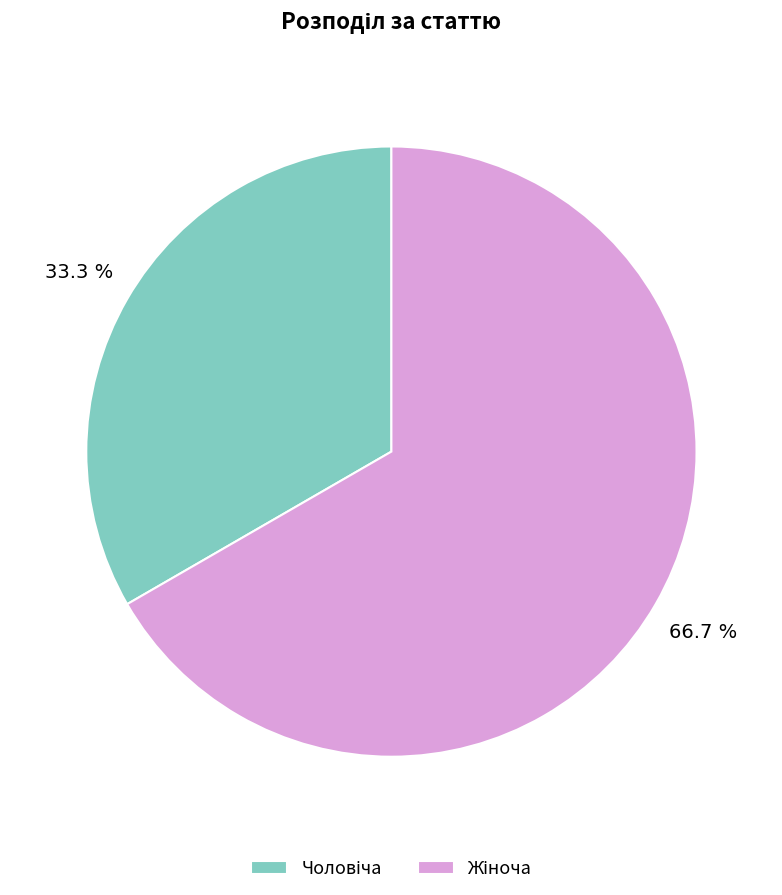

Is there a majority slice in this chart?

Yes